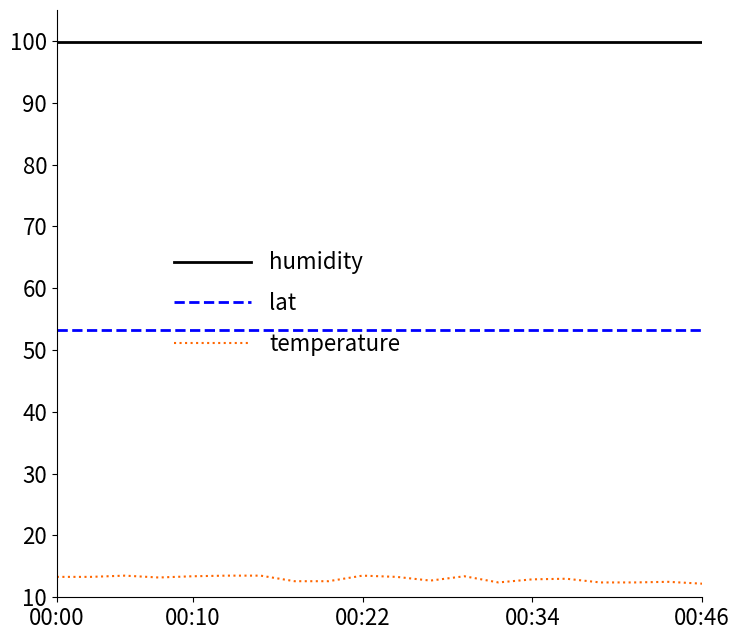

True or false: temperature and humidity cross at least once.

False